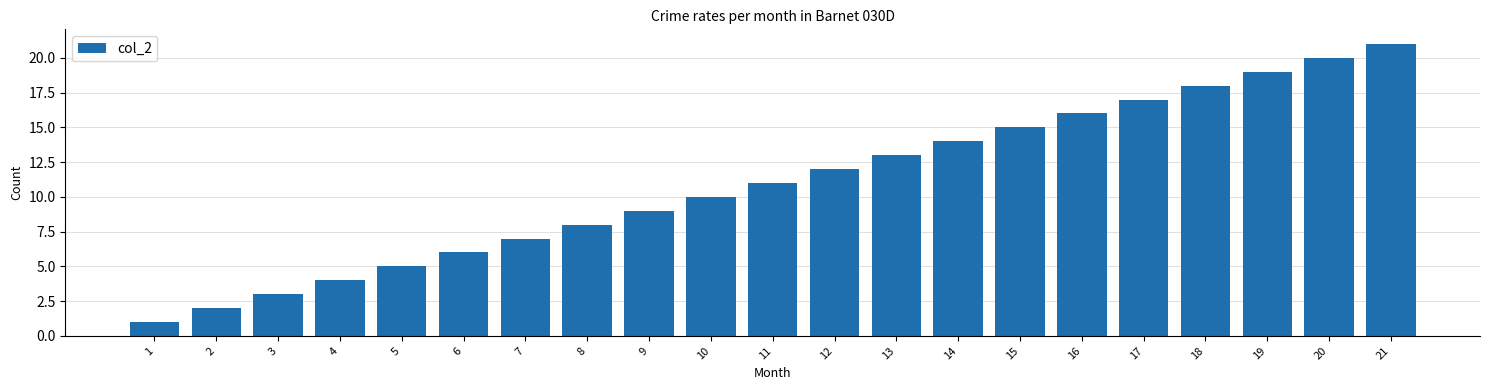

True or false: the data shows 5 at 3.

False